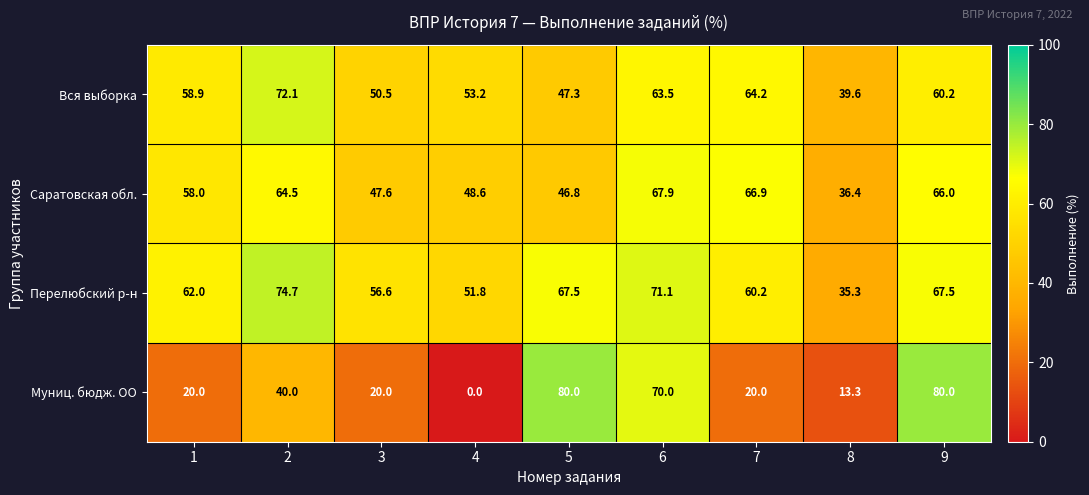

The value of Вся выборка at 1 is 58.9. True or false?

True